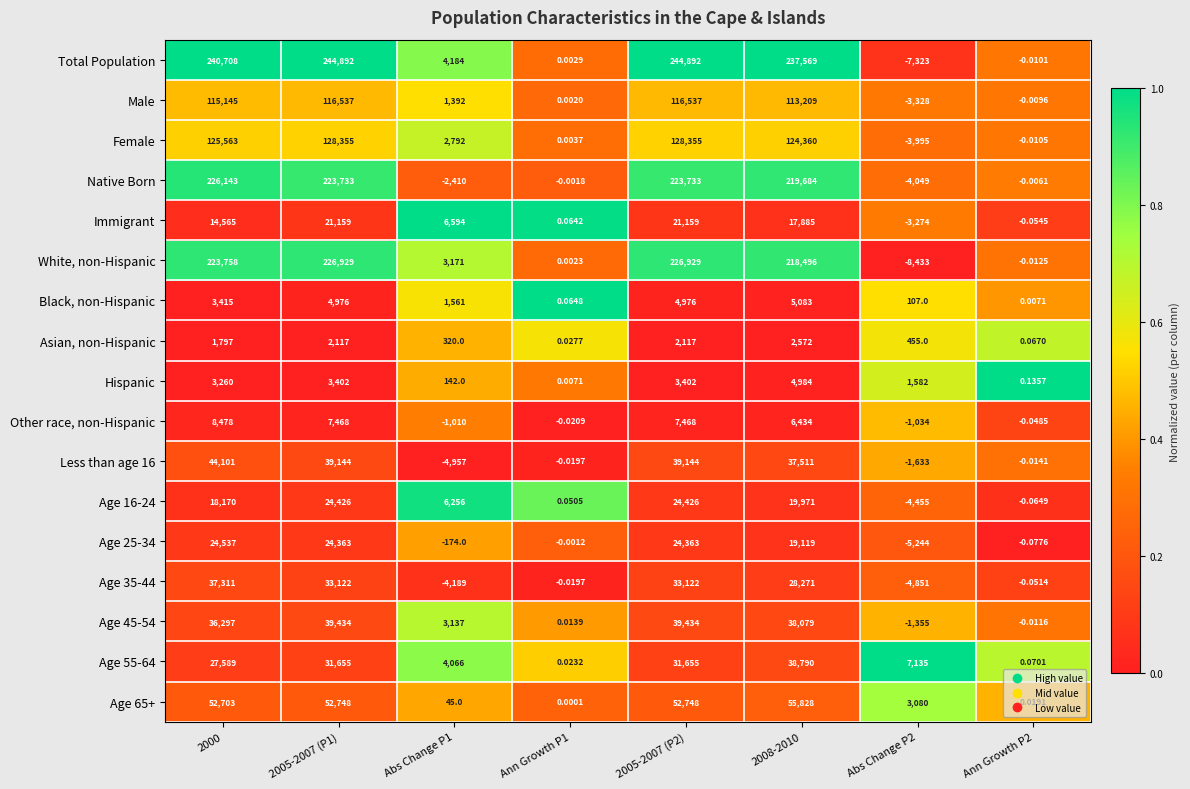

Between 2005-2007 (P1) and Abs Change P2, which series saw the biggest shift?

Total Population